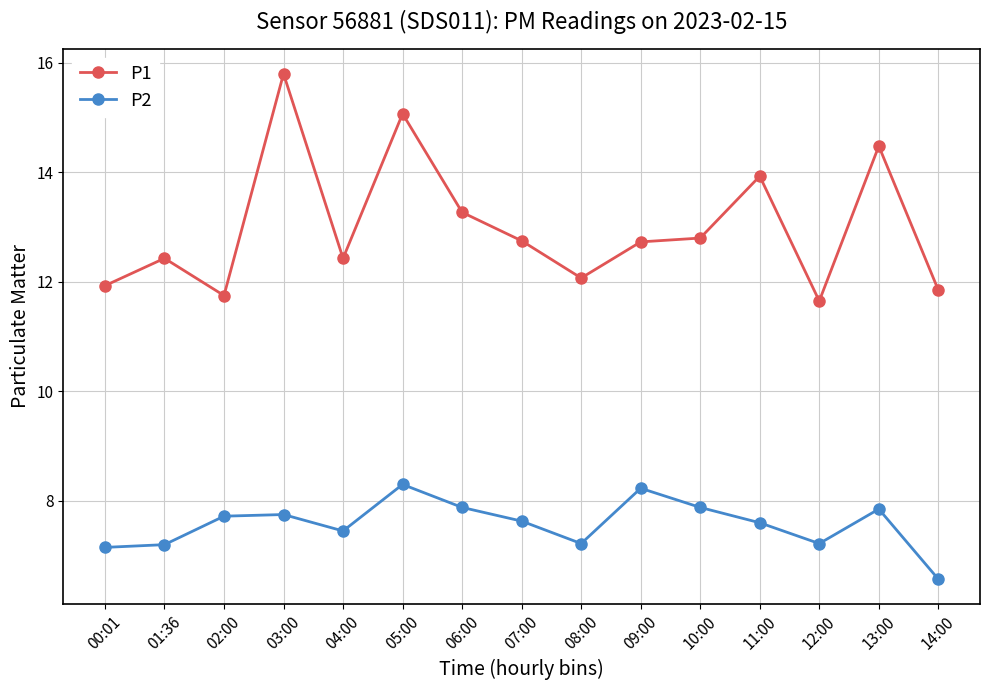

At 14:00, list the series in order from smallest to largest.

P2, P1